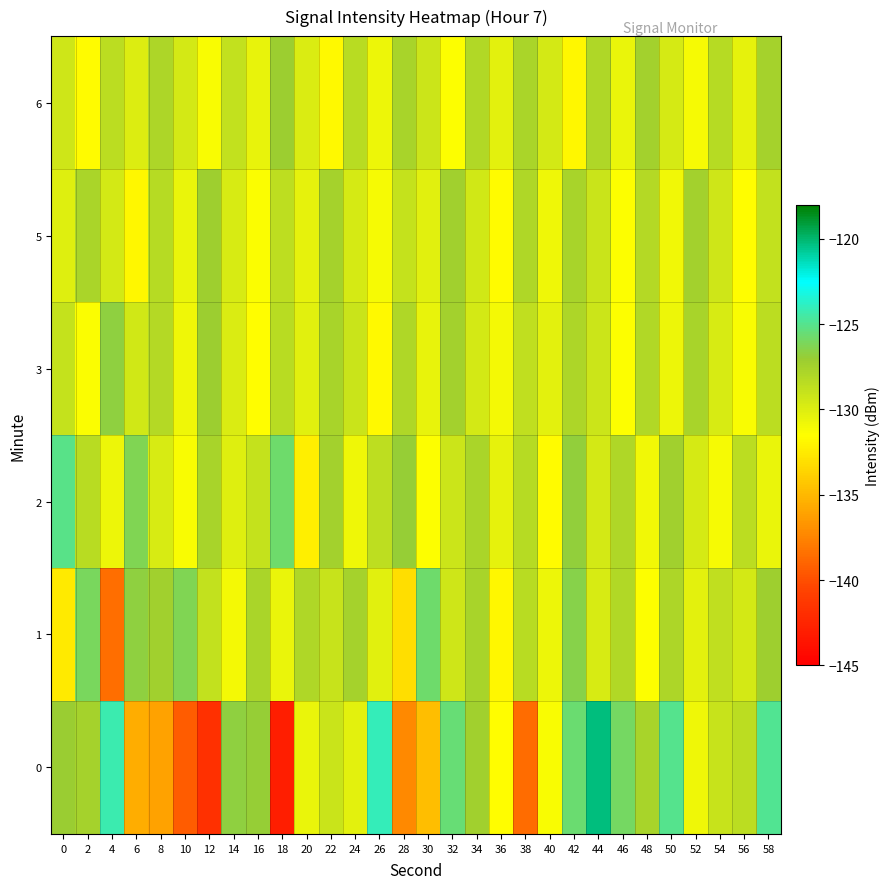

Reading left to right, transcribe all the data shown in this chart.

0: 0=-127.1	2=-127.6	4=-124.2	6=-135.6	8=-136.1	10=-139.4	12=-141.8	14=-126.7	16=-127.0	18=-142.9	20=-130.6	22=-129.1	24=-130.2	26=-124.1	28=-137.3	30=-134.7	32=-125.6	34=-127.3	36=-131.6	38=-138.6	40=-131.2	42=-125.7	44=-120.3	46=-125.9	48=-127.7	50=-125.0	52=-130.8	54=-129.1	56=-128.4	58=-124.9
1: 0=-132.5	2=-126.1	4=-138.5	6=-126.7	8=-127.3	10=-126.3	12=-128.8	14=-131.0	16=-127.8	18=-130.6	20=-128.0	22=-129.0	24=-127.5	26=-130.2	28=-133.1	30=-125.8	32=-129.3	34=-127.6	36=-131.9	38=-128.4	40=-130.7	42=-126.5	44=-129.8	46=-128.1	48=-131.5	50=-127.9	52=-130.3	54=-128.7	56=-129.6	58=-127.2
2: 0=-125.1	2=-128.4	4=-130.7	6=-126.3	8=-129.8	10=-131.2	12=-127.6	14=-130.1	16=-128.9	18=-125.7	20=-132.3	22=-127.4	24=-130.8	26=-128.6	28=-126.9	30=-131.5	32=-129.2	34=-127.8	36=-130.4	38=-128.3	40=-131.7	42=-126.8	44=-129.5	46=-128.0	48=-130.9	50=-127.3	52=-129.7	54=-131.1	56=-128.5	58=-130.6
3: 0=-128.9	2=-131.3	4=-126.7	6=-129.4	8=-128.2	10=-130.8	12=-127.1	14=-129.9	16=-131.6	18=-128.4	20=-130.2	22=-127.7	24=-129.1	26=-131.8	28=-128.0	30=-130.5	32=-127.4	34=-129.6	36=-131.0	38=-128.7	40=-130.3	42=-127.9	44=-129.2	46=-131.4	48=-128.1	50=-130.7	52=-127.6	54=-129.8	56=-131.2	58=-128.5
5: 0=-130.1	2=-127.8	4=-129.5	6=-131.9	8=-128.3	10=-130.6	12=-127.2	14=-129.8	16=-131.3	18=-128.6	20=-130.4	22=-127.5	24=-129.7	26=-131.1	28=-128.9	30=-130.2	32=-127.3	34=-129.4	36=-131.7	38=-128.0	40=-130.8	42=-127.6	44=-129.1	46=-131.5	48=-128.2	50=-130.9	52=-127.4	54=-129.3	56=-131.6	58=-128.8
6: 0=-129.3	2=-131.7	4=-128.5	6=-130.0	8=-127.9	10=-129.6	12=-131.2	14=-128.8	16=-130.5	18=-127.1	20=-129.9	22=-131.8	24=-128.4	26=-130.7	28=-127.6	30=-129.2	32=-131.4	34=-128.1	36=-130.3	38=-127.8	40=-129.5	42=-131.9	44=-128.0	46=-130.6	48=-127.4	50=-129.7	52=-131.1	54=-128.3	56=-130.4	58=-127.5